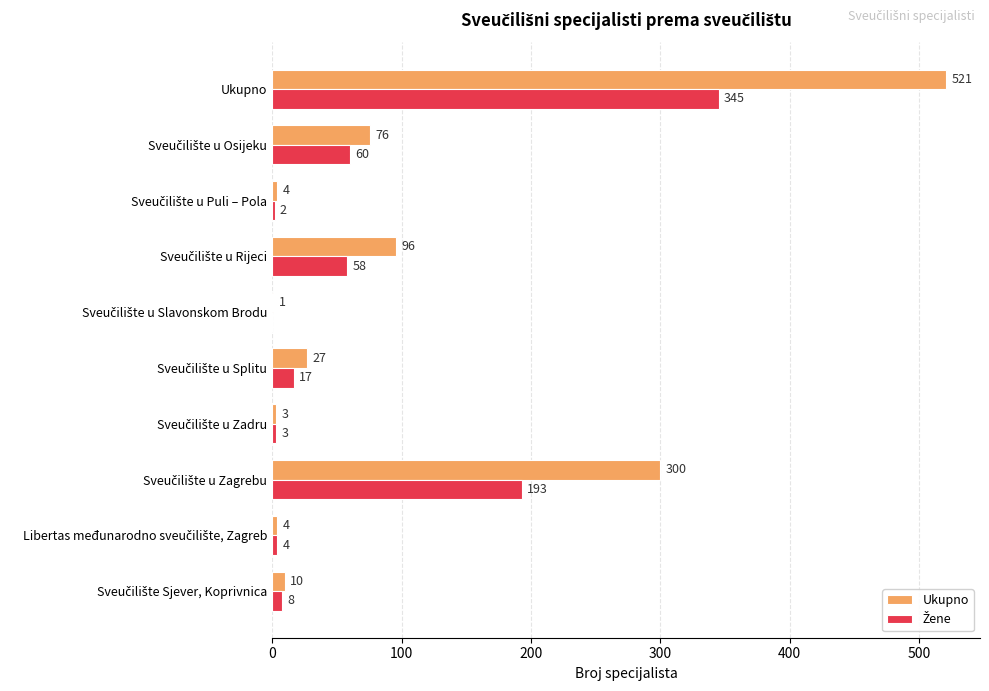

What is the total value across all series at Ukupno?

866